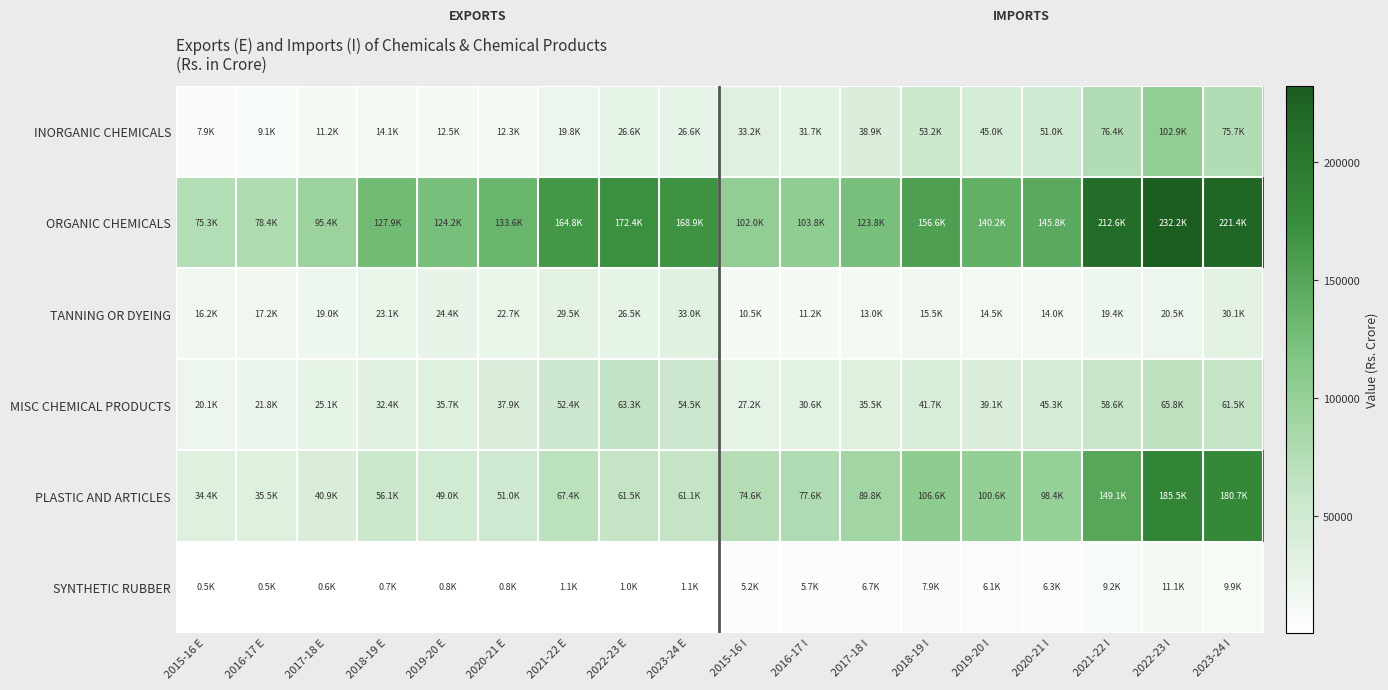

Reading left to right, list all the values displayed in this chart.

INORGANIC CHEMICALS: 2015-16 E=7913.4	2016-17 E=9137.9	2017-18 E=11174.7	2018-19 E=14056.3	2019-20 E=12512.2	2020-21 E=12301.1	2021-22 E=19800.1	2022-23 E=26641.7	2023-24 E=26552.0	2015-16 I=33169.6	2016-17 I=31653.6	2017-18 I=38927.0	2018-19 I=53236.8	2019-20 I=45045.4	2020-21 I=50955.5	2021-22 I=76356.1	2022-23 I=102895.0	2023-24 I=75653.2
ORGANIC CHEMICALS: 2015-16 E=75294.6	2016-17 E=78385.6	2017-18 E=95380.6	2018-19 E=127855.2	2019-20 E=124195.1	2020-21 E=133636.6	2021-22 E=164814.6	2022-23 E=172357.0	2023-24 E=168921.8	2015-16 I=101986.1	2016-17 I=103797.6	2017-18 I=123760.8	2018-19 I=156551.6	2019-20 I=140204.6	2020-21 I=145830.5	2021-22 I=212615.0	2022-23 I=232168.9	2023-24 I=221364.8
TANNING OR DYEING: 2015-16 E=16164.9	2016-17 E=17189.4	2017-18 E=18950.8	2018-19 E=23124.0	2019-20 E=24409.4	2020-21 E=22659.8	2021-22 E=29513.2	2022-23 E=26528.3	2023-24 E=32997.2	2015-16 I=10466.8	2016-17 I=11185.8	2017-18 I=12995.2	2018-19 I=15459.6	2019-20 I=14518.3	2020-21 I=14036.0	2021-22 I=19431.2	2022-23 I=20490.4	2023-24 I=30116.3
MISC CHEMICAL PRODUCTS: 2015-16 E=20083.1	2016-17 E=21791.8	2017-18 E=25079.8	2018-19 E=32396.6	2019-20 E=35662.9	2020-21 E=37886.1	2021-22 E=52415.7	2022-23 E=63282.2	2023-24 E=54454.4	2015-16 I=27207.4	2016-17 I=30641.9	2017-18 I=35521.0	2018-19 I=41748.2	2019-20 I=39069.4	2020-21 I=45324.4	2021-22 I=58634.0	2022-23 I=65756.0	2023-24 I=61486.1
PLASTIC AND ARTICLES: 2015-16 E=34381.4	2016-17 E=35502.1	2017-18 E=40927.8	2018-19 E=56079.0	2019-20 E=48969.7	2020-21 E=51004.3	2021-22 E=67439.8	2022-23 E=61518.5	2023-24 E=61117.1	2015-16 I=74566.3	2016-17 I=77573.5	2017-18 I=89768.4	2018-19 I=106591.5	2019-20 I=100607.2	2020-21 I=98392.2	2021-22 I=149066.6	2022-23 I=185547.2	2023-24 I=180725.0
SYNTHETIC RUBBER: 2015-16 E=451.6	2016-17 E=479.7	2017-18 E=570.8	2018-19 E=738.7	2019-20 E=759.0	2020-21 E=820.6	2021-22 E=1141.5	2022-23 E=964.0	2023-24 E=1096.8	2015-16 I=5204.7	2016-17 I=5654.1	2017-18 I=6686.9	2018-19 I=7896.0	2019-20 I=6078.7	2020-21 I=6268.8	2021-22 I=9154.3	2022-23 I=11121.4	2023-24 I=9860.6